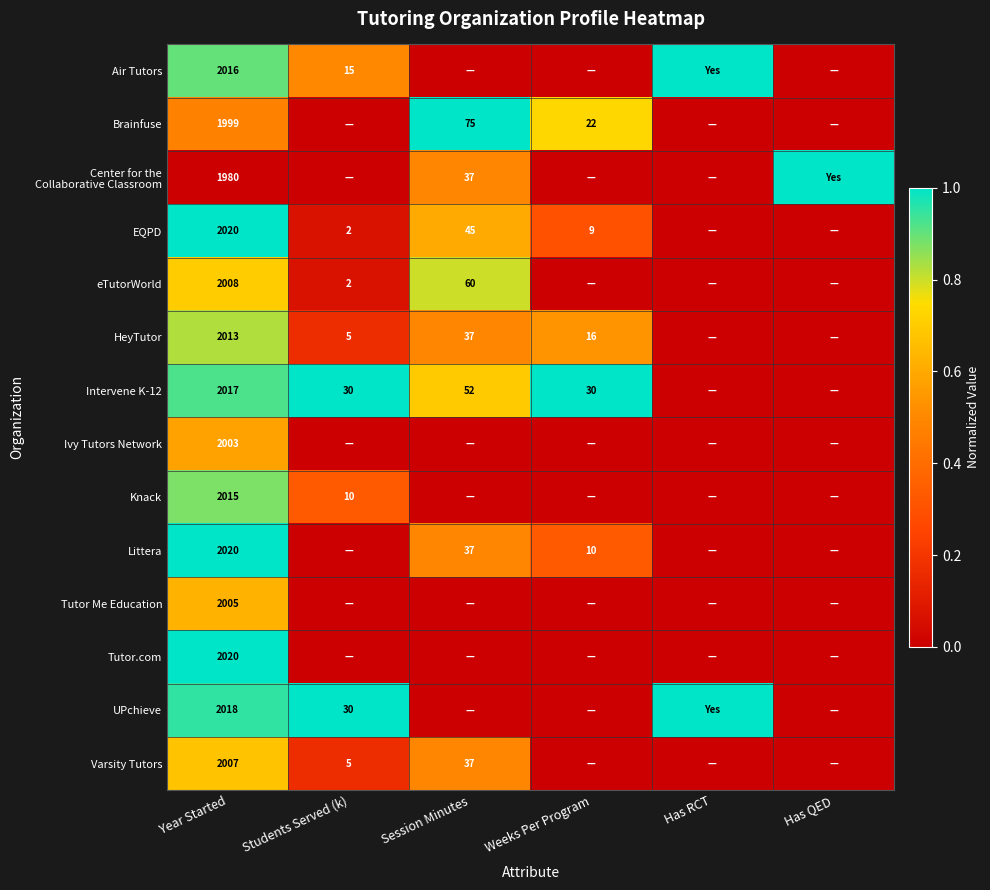

What is the total value across all series at Year Started?

28141